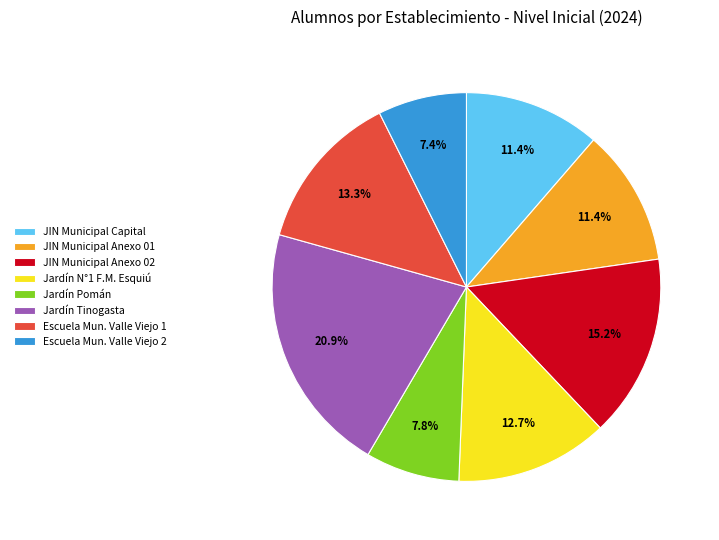

How many segments does this pie chart have?

8